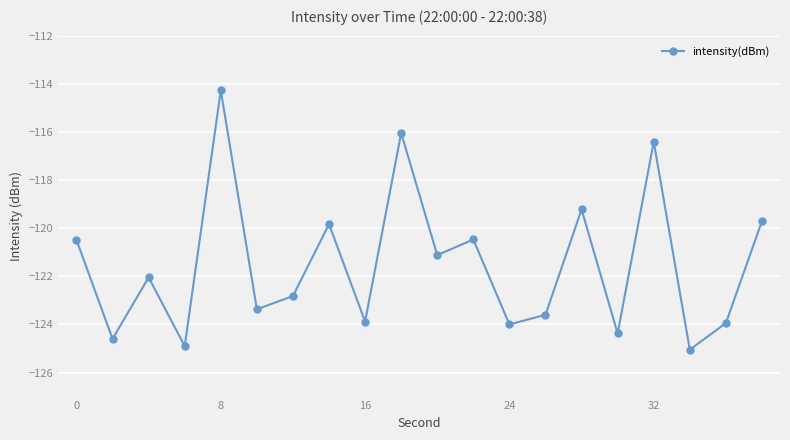

What is the sum of all values?

-2430.2